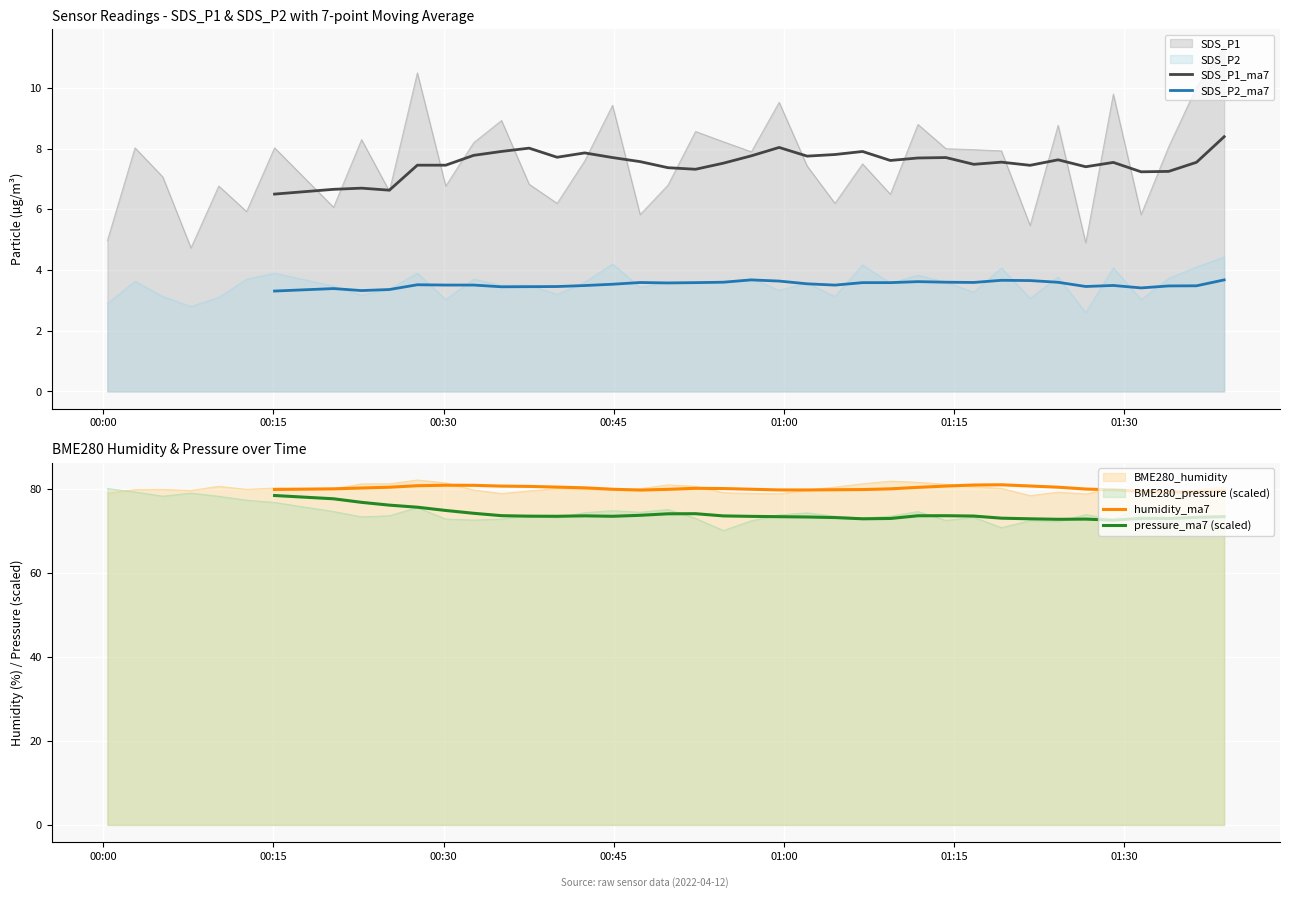

What is the highest value of the BME280_pressure (scaled) series?

80.0